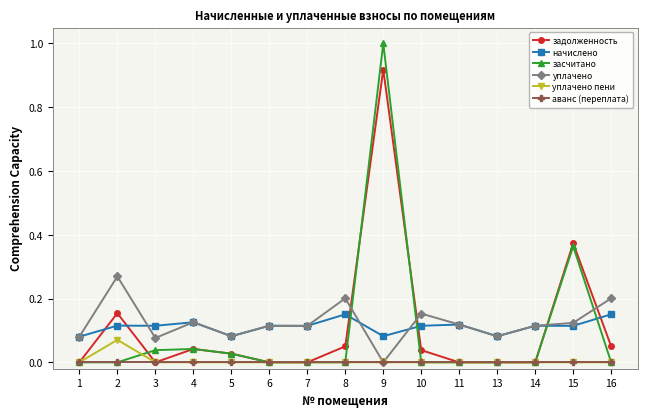

Count the number of categories in the chart.

15